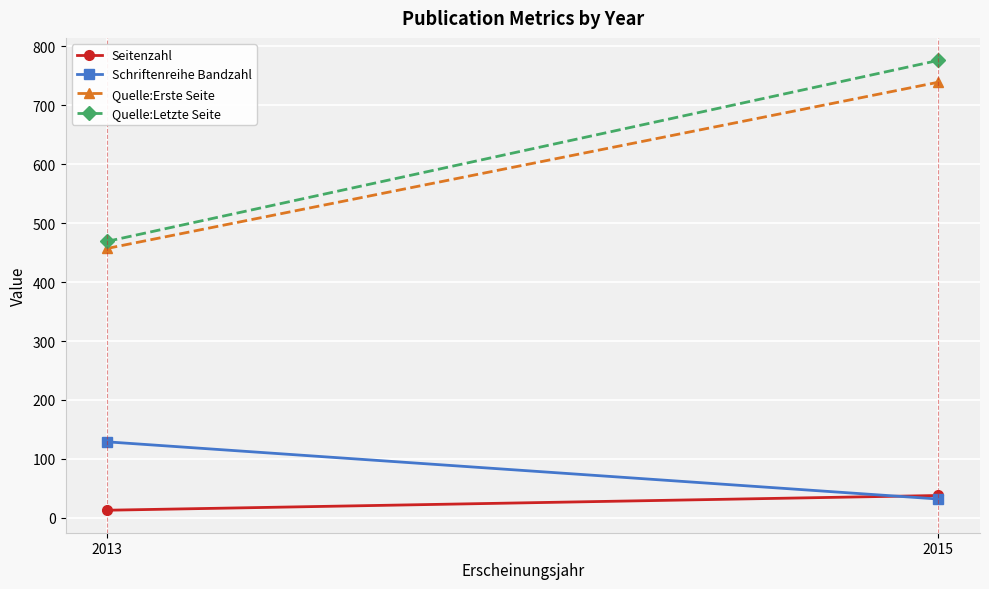

Reading right to left, what are all the values shown in this chart?

Seitenzahl: 38	13
Schriftenreihe Bandzahl: 32	129
Quelle:Erste Seite: 739	457
Quelle:Letzte Seite: 776	469